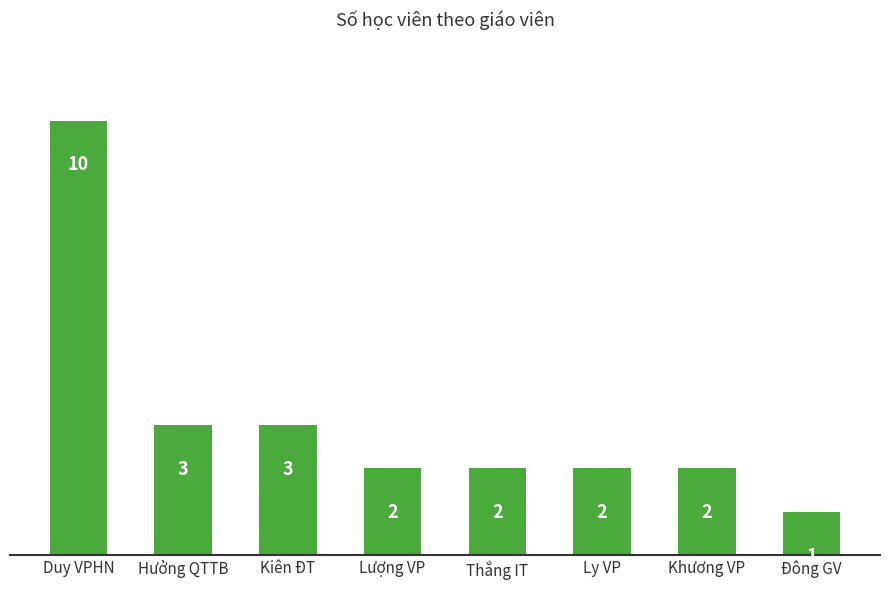

The value at Đông GV is 1. True or false?

True